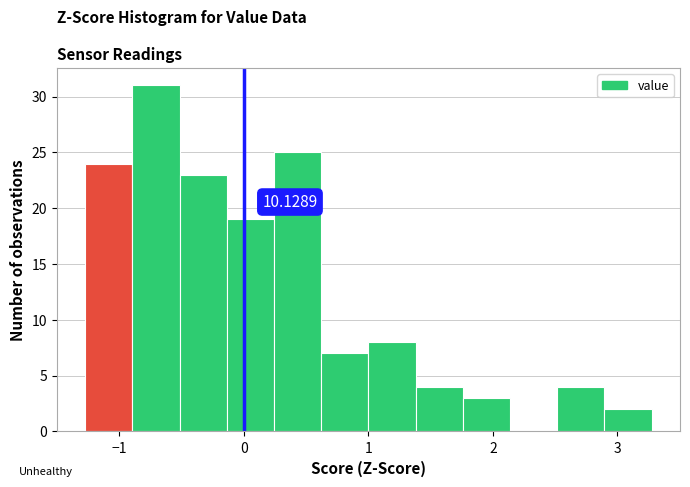

Read against the x-axis, roughly where is the centre of the tallest bar?

-0.7